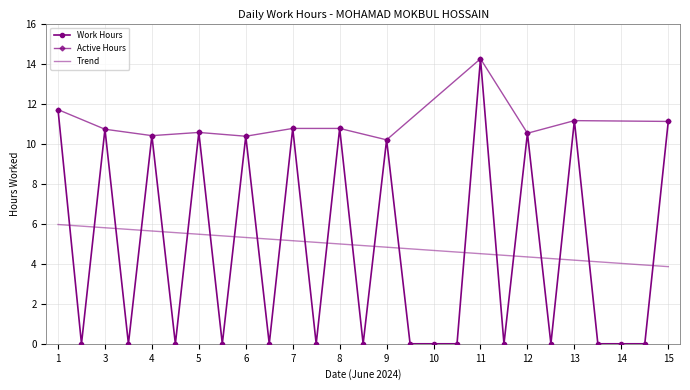

True or false: the data has more than 0 interior local peaks.

True